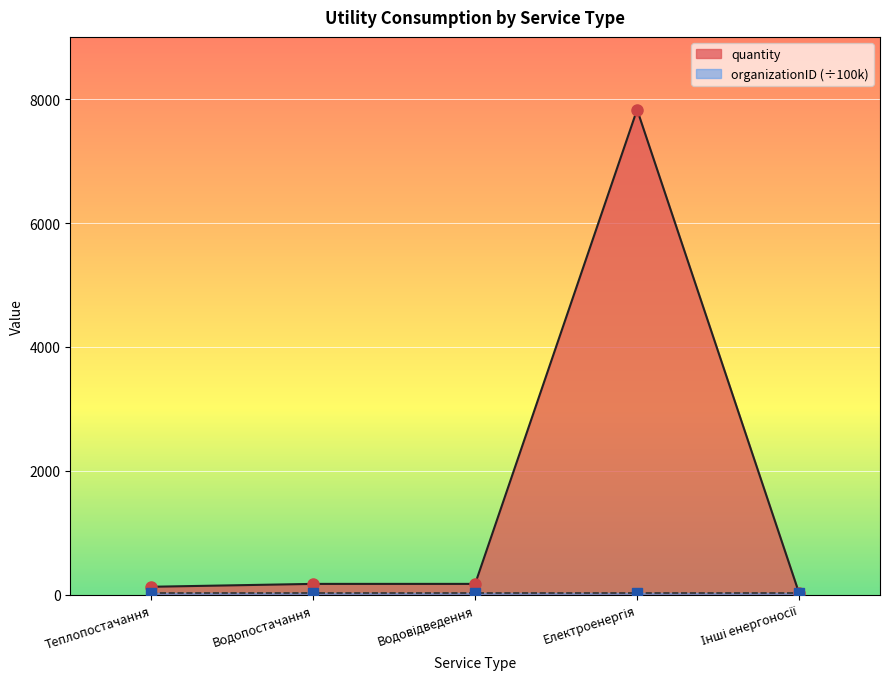

How many lines are shown in the chart?

2